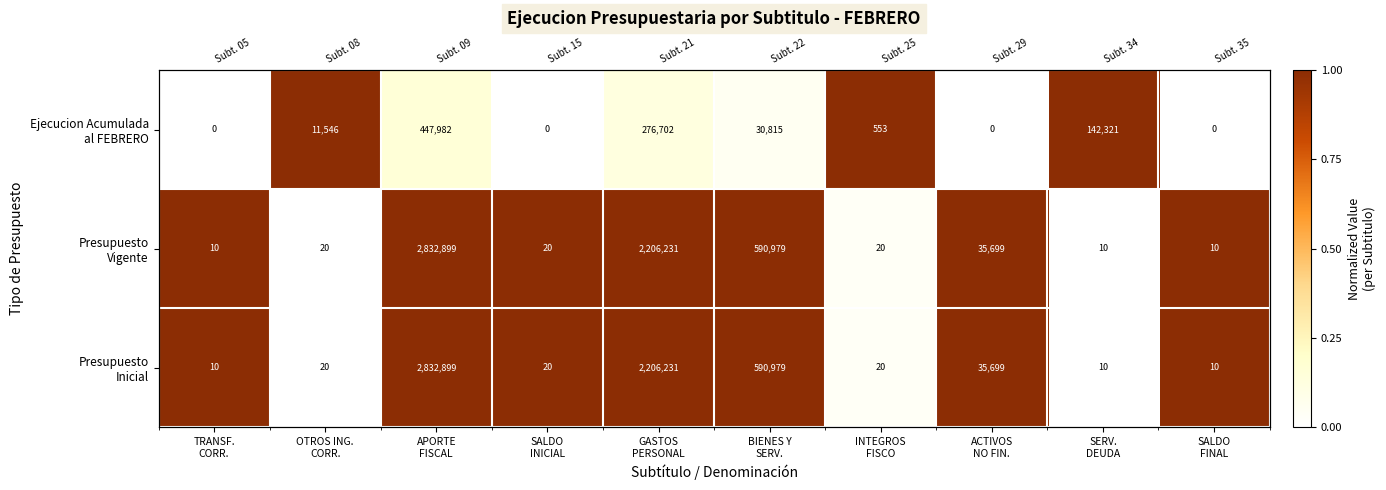

Rank the series at APORTE FISCAL from highest to lowest value.

Presupuesto Vigente, Presupuesto Inicial, Ejecucion Acumulada al FEBRERO